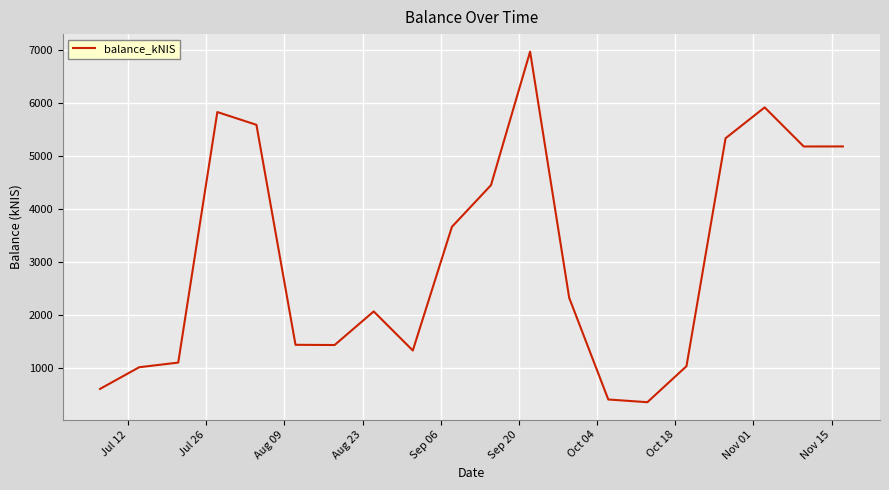

What is the difference between the maximum and minimum values?

6623.7